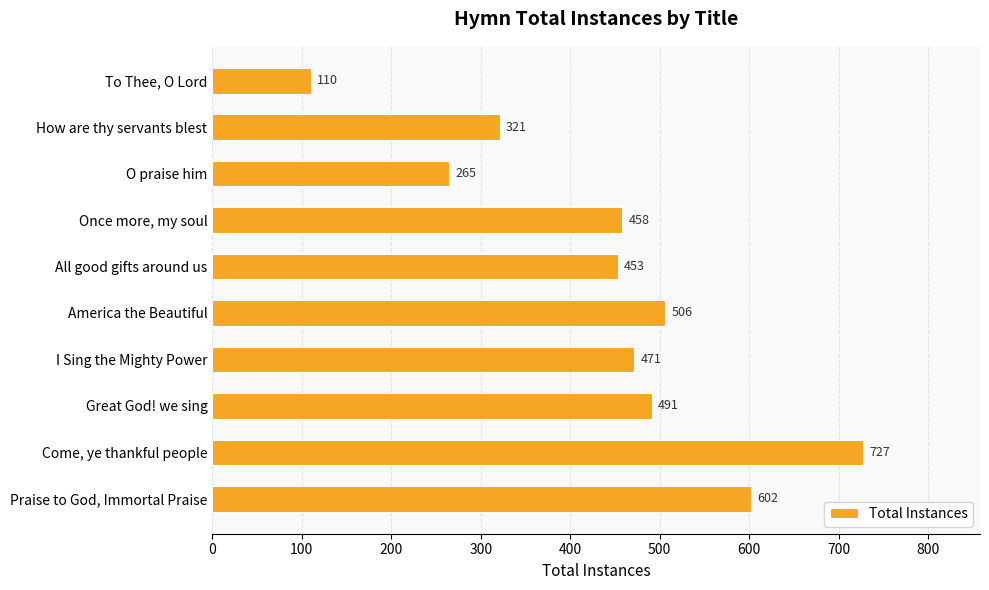

Reading bottom to top, list all the values displayed in this chart.

Praise to God, Immortal Praise=602	Come, ye thankful people=727	Great God! we sing=491	I Sing the Mighty Power=471	America the Beautiful=506	All good gifts around us=453	Once more, my soul=458	O praise him=265	How are thy servants blest=321	To Thee, O Lord=110